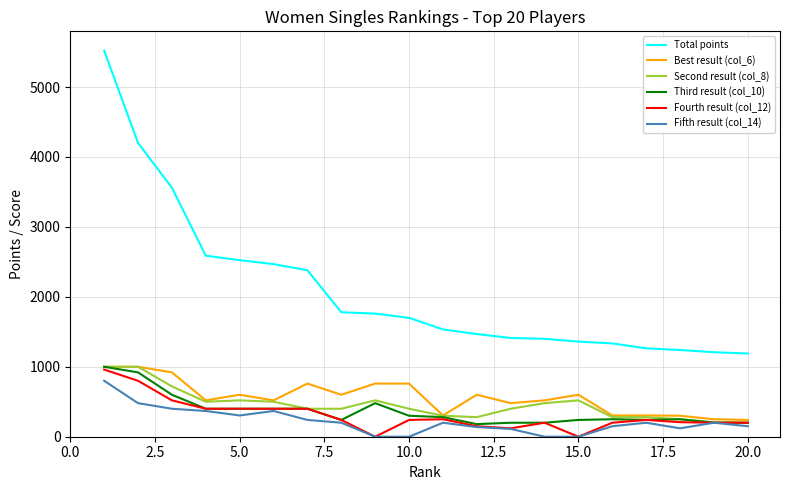

What is the maximum value shown in the chart?

5520